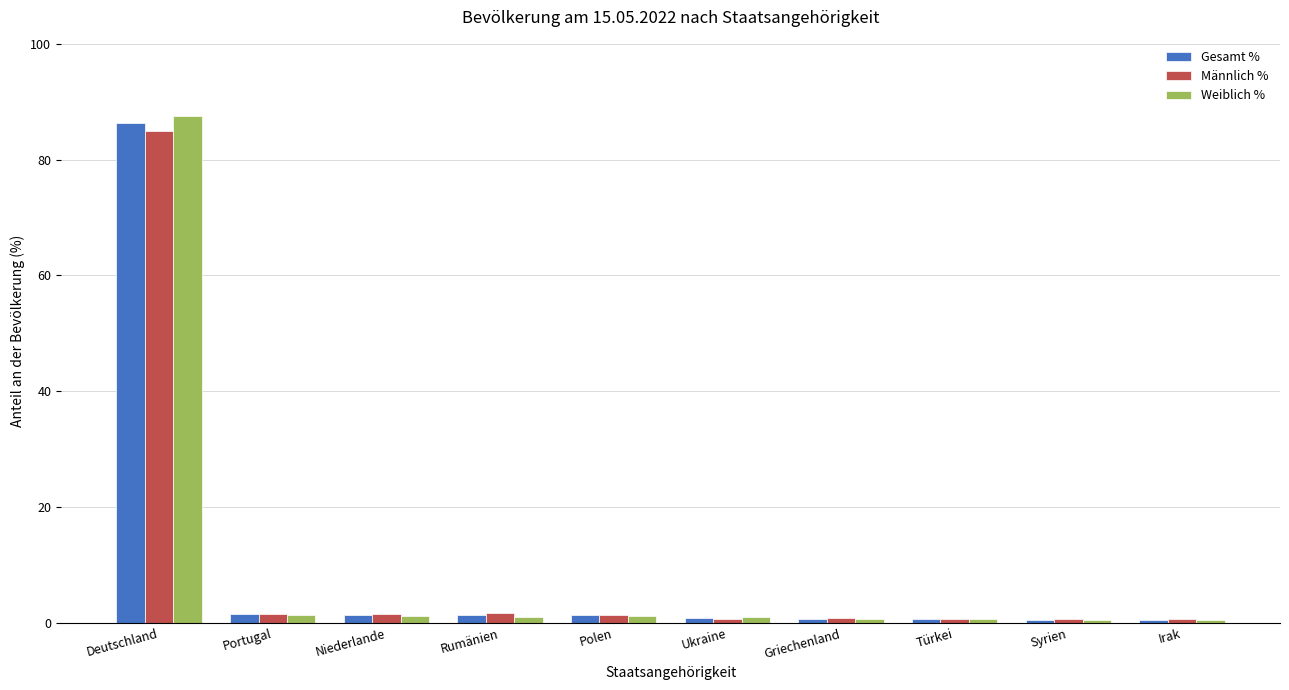

Count the number of data series in this chart.

3